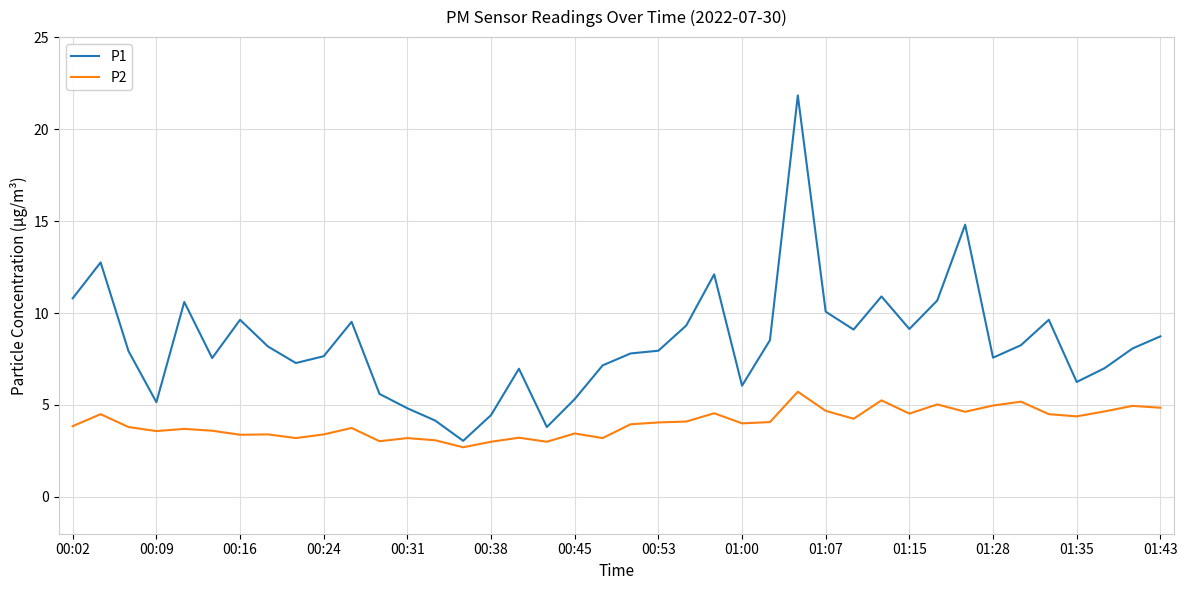

What is the smallest value displayed?

2.7